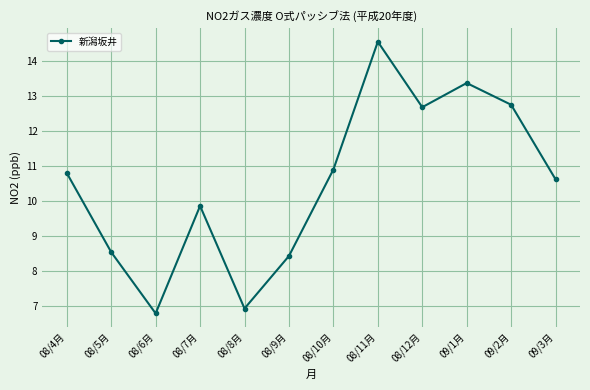

What is the label of the 10th point from the right?

08/6月